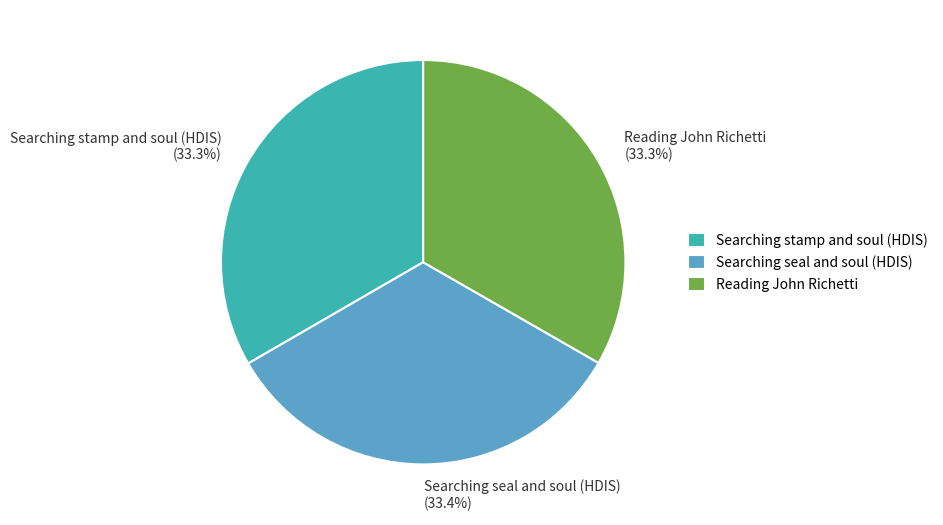

To the nearest percent, what percentage of the pie is Searching seal and soul (HDIS)?

33%